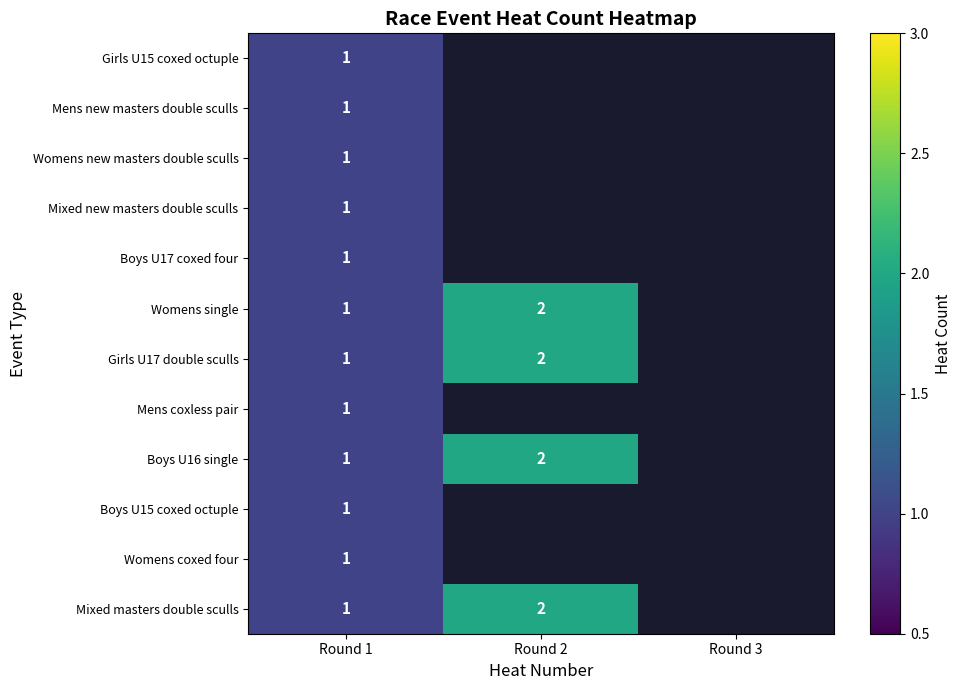

The value of Girls U17 double sculls at Round 2 is 3. True or false?

False